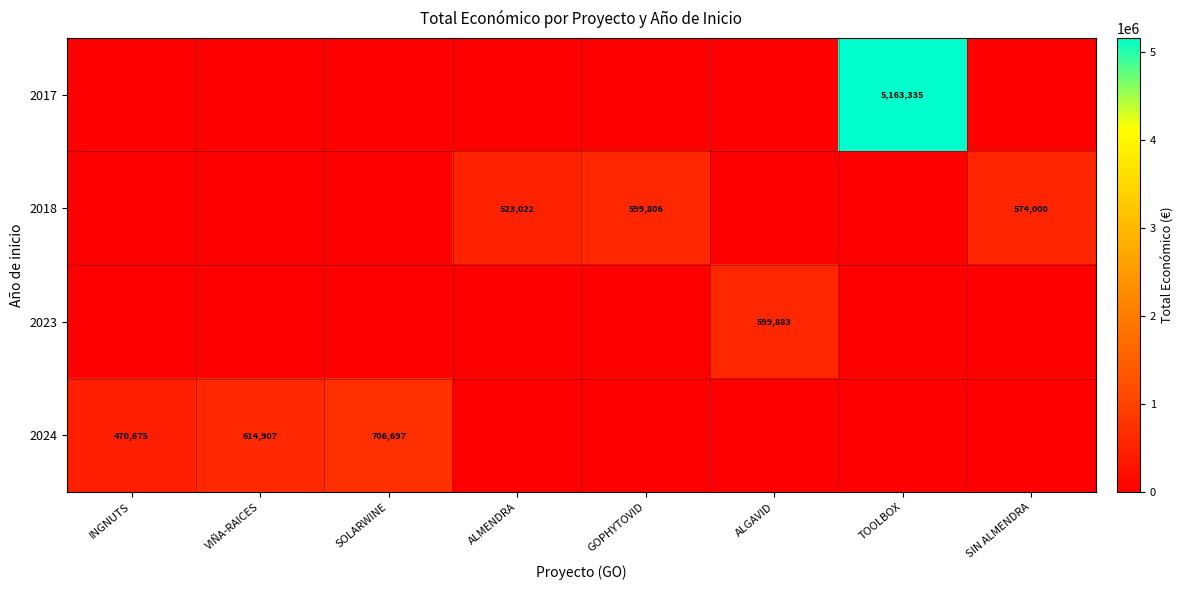

Where is row_3 nearest to the value 353348?

INGNUTS